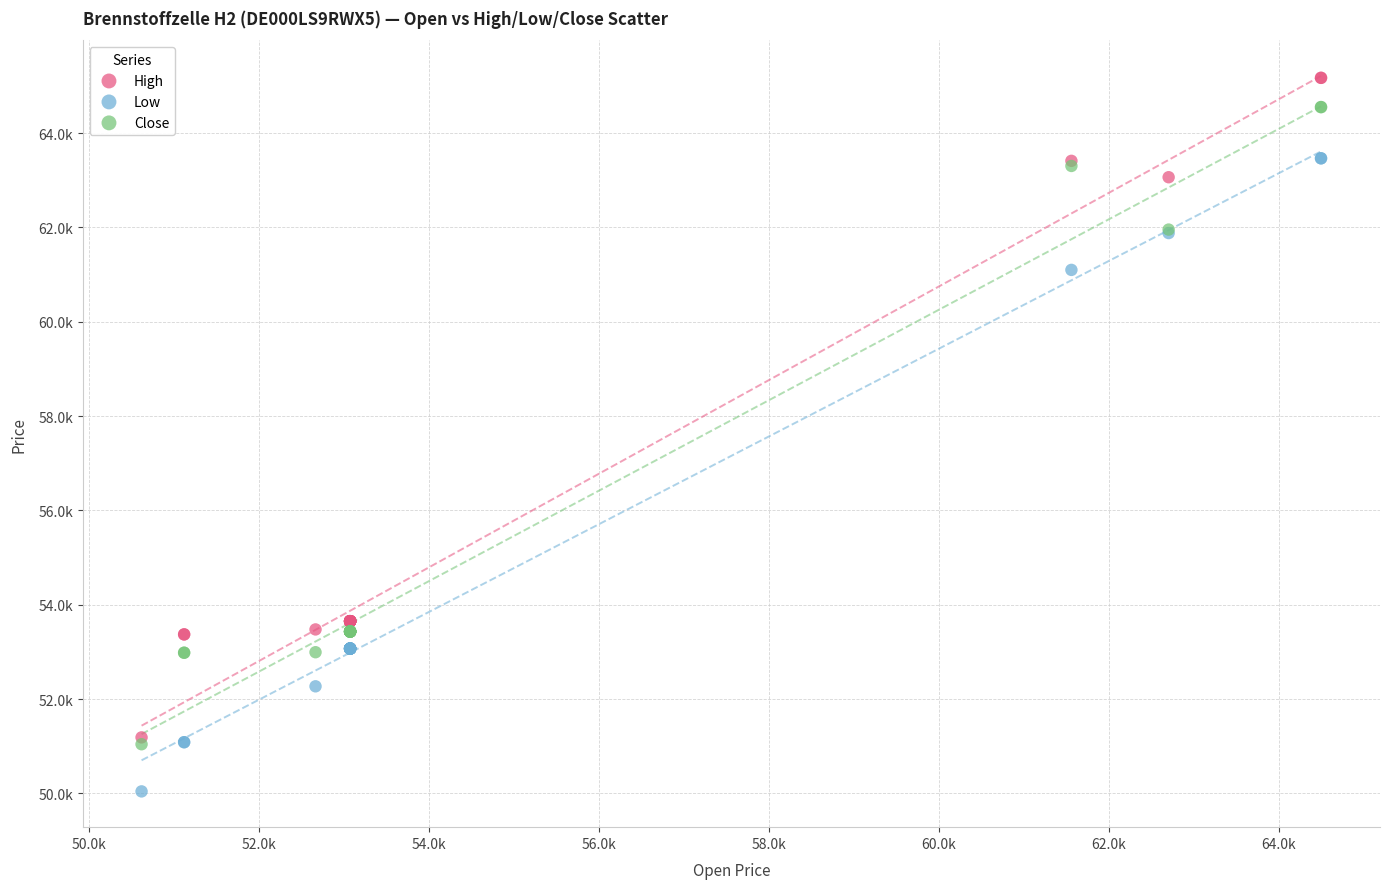

Which series reaches the maximum Y coordinate?

High